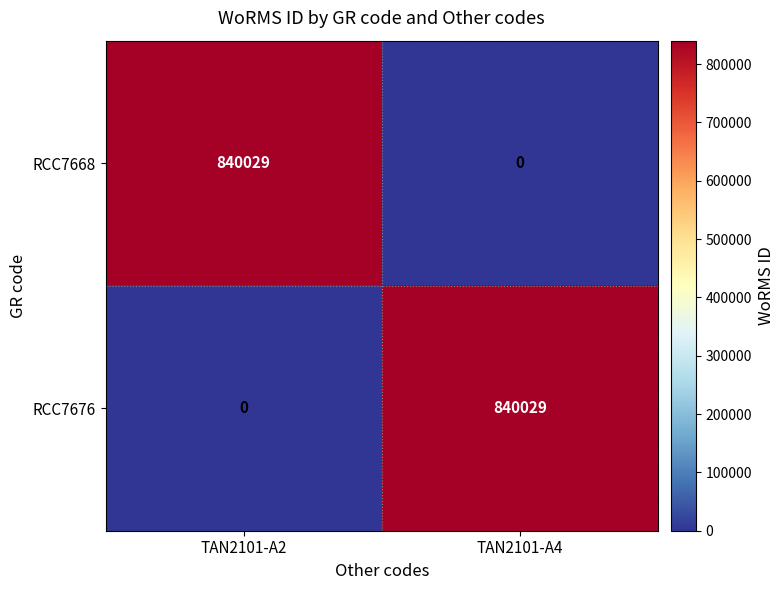

What is the spread (max minus min) of values at TAN2101-A2?

840029